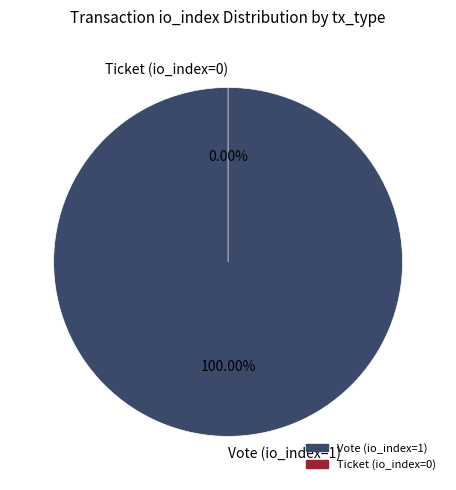

How many slices are in this pie chart?

2